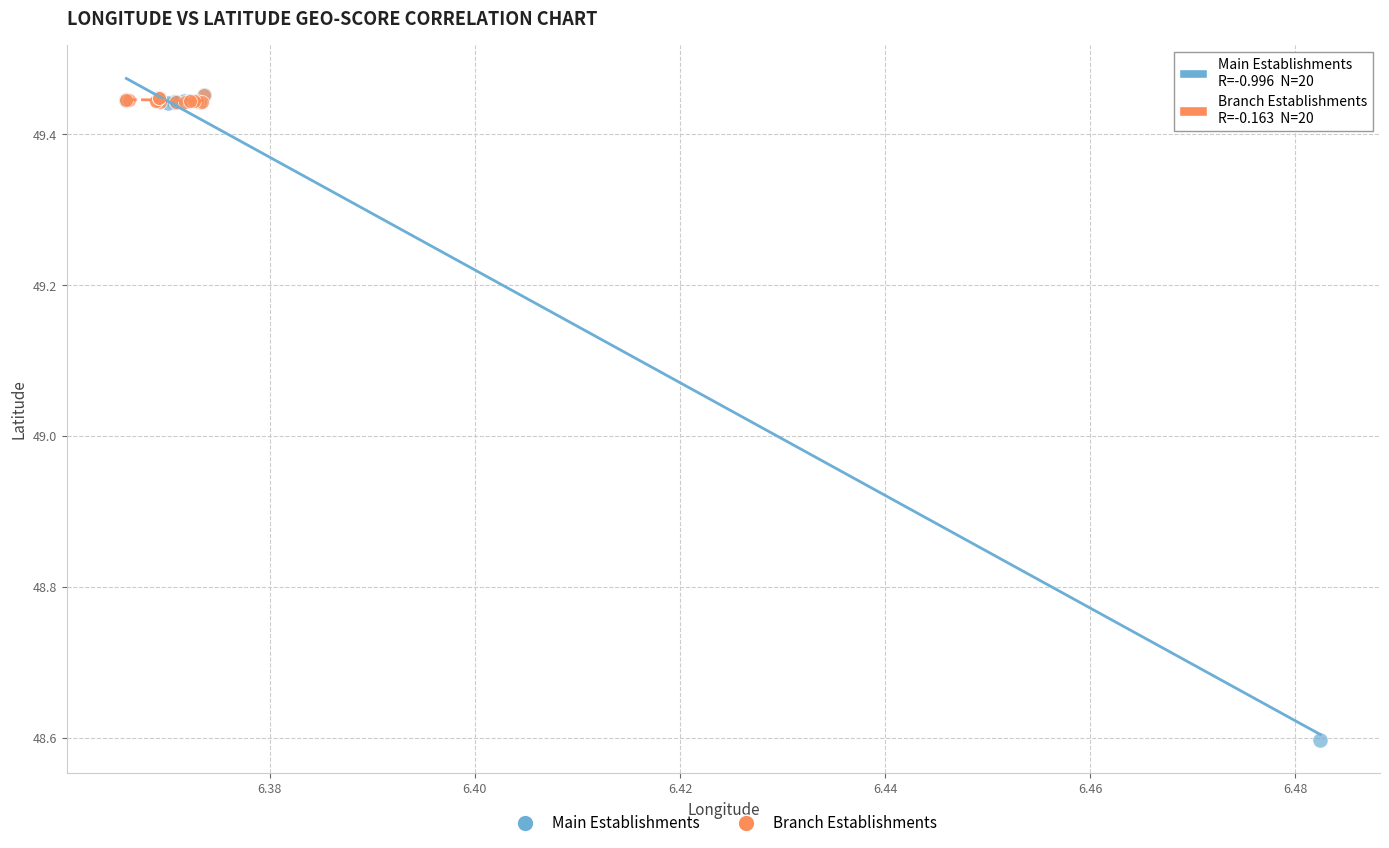

Which series reaches the minimum Y coordinate?

Main Establishments